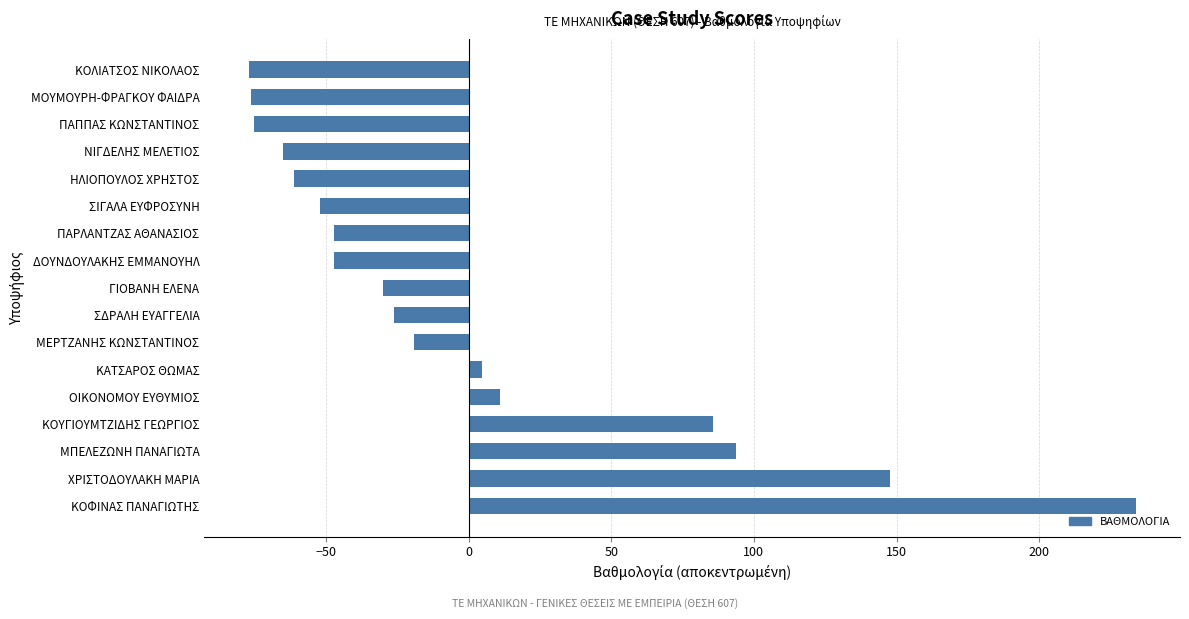

The value at ΟΙΚΟΝΟΜΟΥ ΕΥΘΥΜΙΟΣ is 10.8. True or false?

True